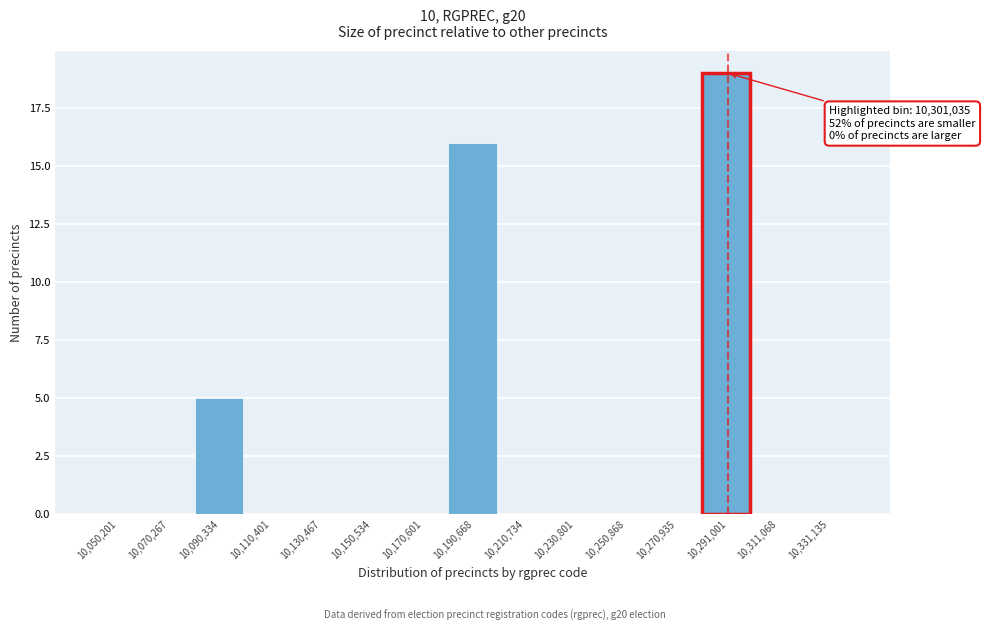

Reading left to right, list all the values displayed in this chart.

10,050,201=0	10,070,267=0	10,090,334=5	10,110,401=0	10,130,467=0	10,150,534=0	10,170,601=0	10,190,668=16	10,210,734=0	10,230,801=0	10,250,868=0	10,270,935=0	10,291,001=19	10,311,068=0	10,331,135=0